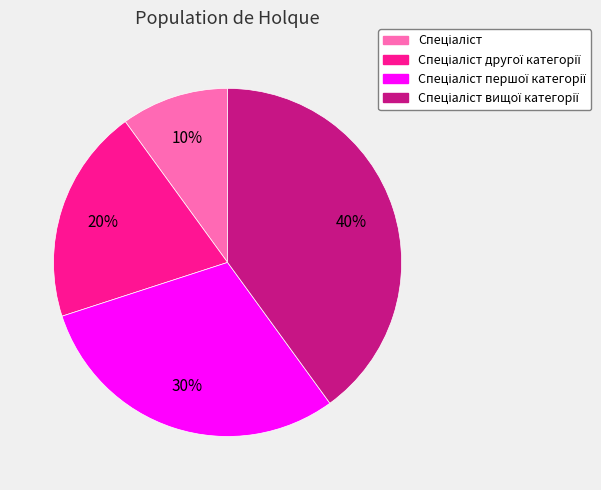

To the nearest percent, what is the difference between the largest and smallest slice percentages?

30%